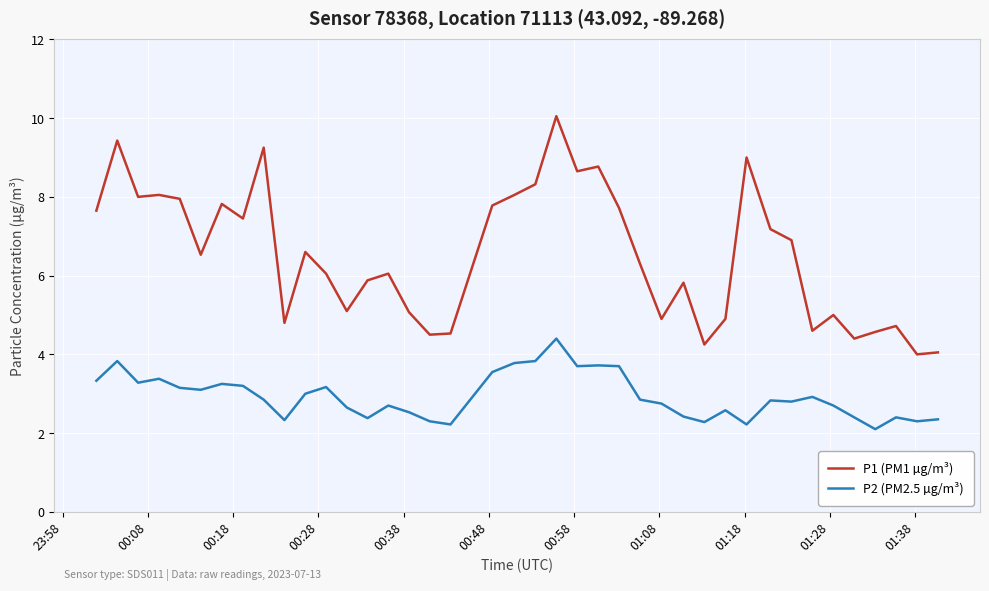

What is the difference between the maximum and minimum values in the P2 (PM2.5 µg/m³) series?

2.3